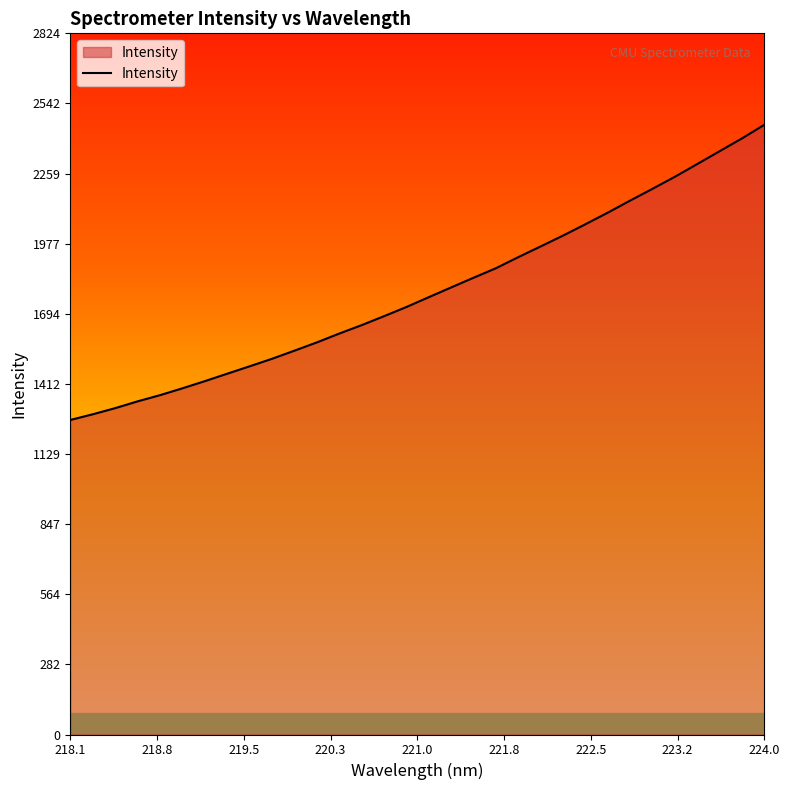

What is the difference between the maximum and minimum values?

1189.3